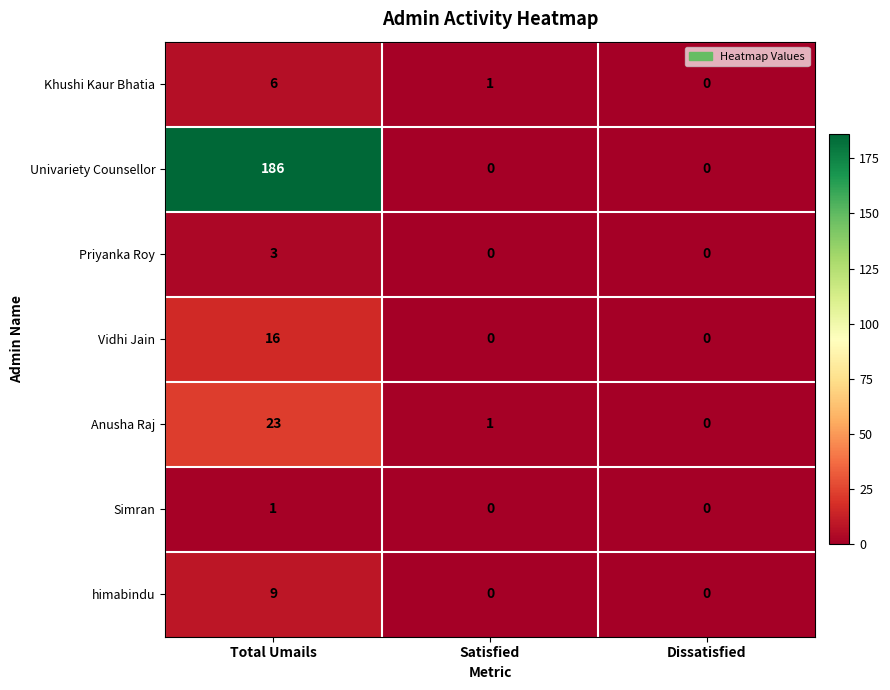

How many series are shown in this chart?

7